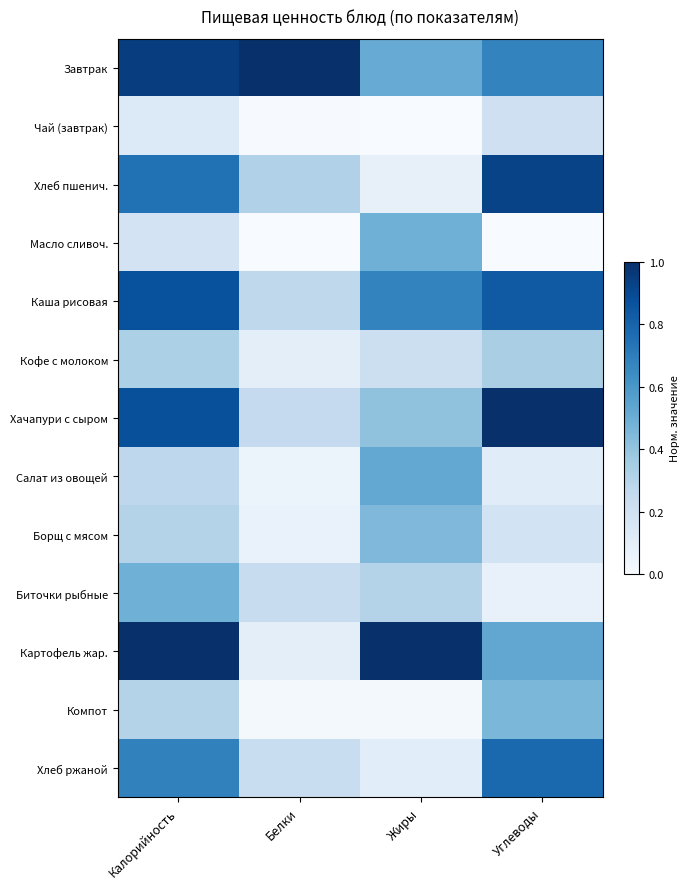

At Калорийность, list the series in order from largest to smallest.

Картофель жар., Завтрак, Хачапури с сыром, Каша рисовая, Хлеб пшенич., Хлеб ржаной, Биточки рыбные, Кофе с молоком, Борщ с мясом, Компот, Салат из овощей, Масло сливоч., Чай (завтрак)